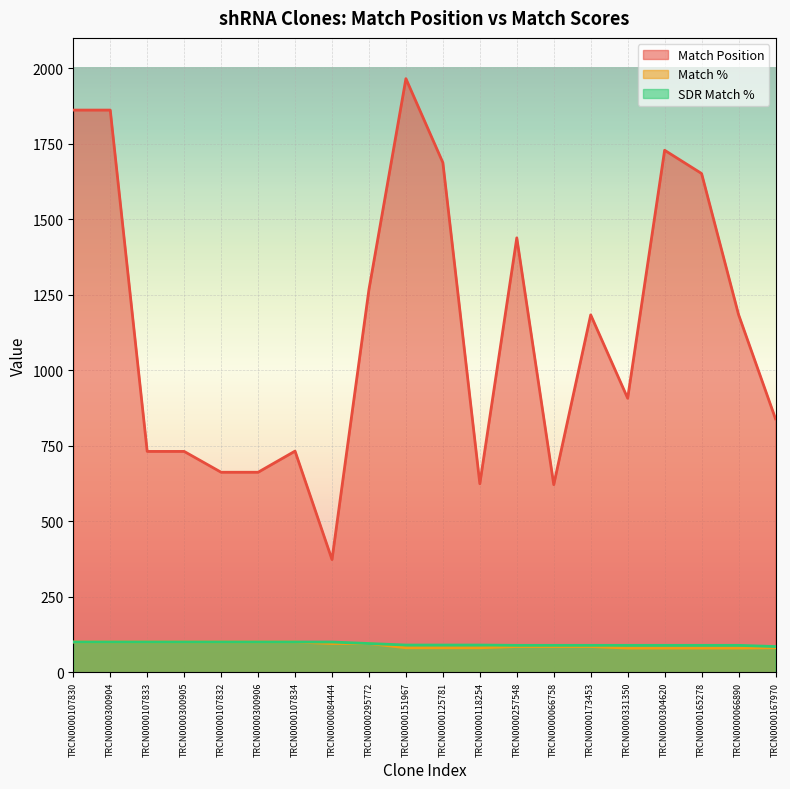

Which series changed the most between TRCN0000295772 and TRCN0000125781?

Match Position